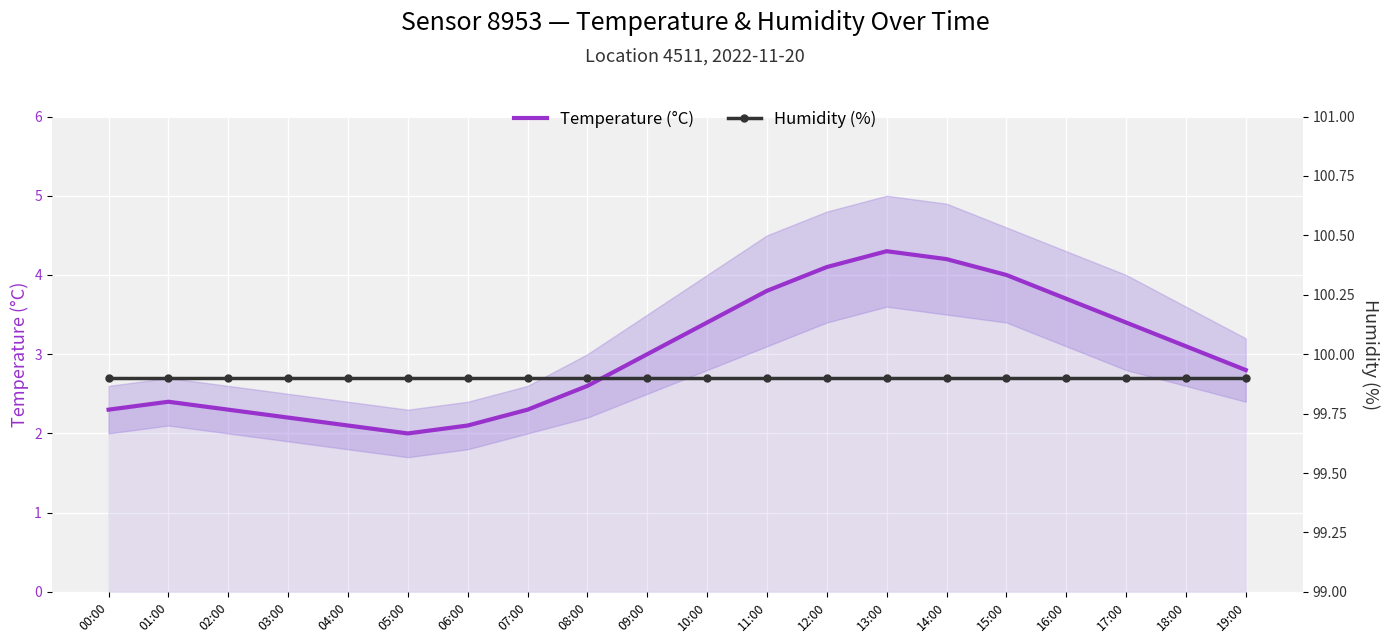

At how many categories does at least one series exceed 27?

20